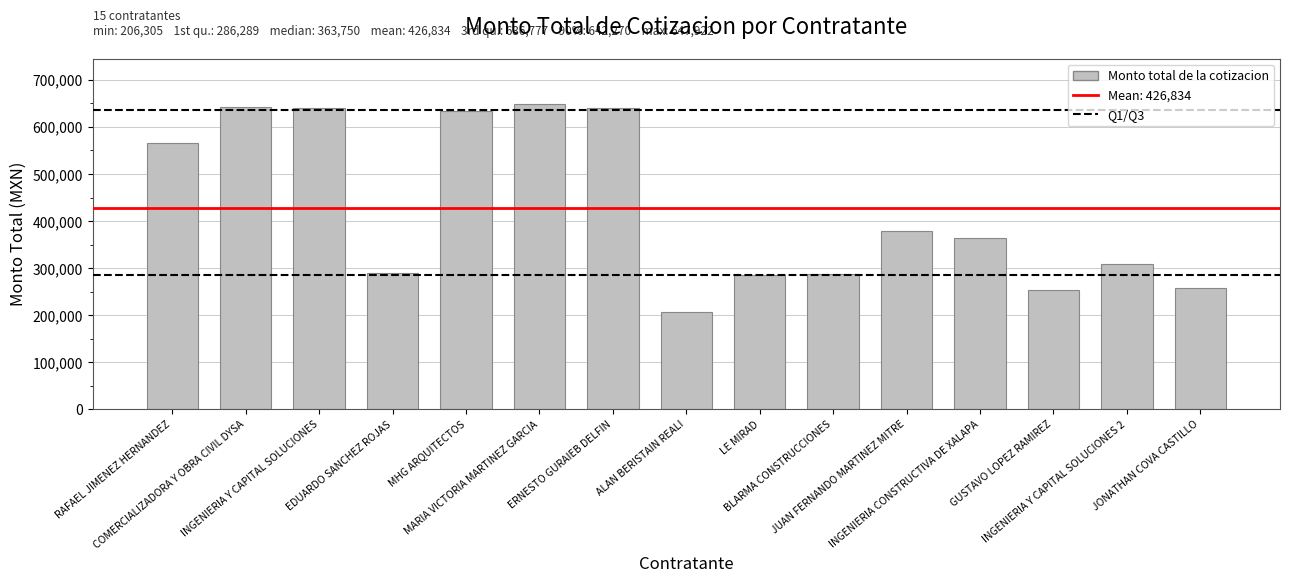

What is the minimum value shown in the chart?

206305.4